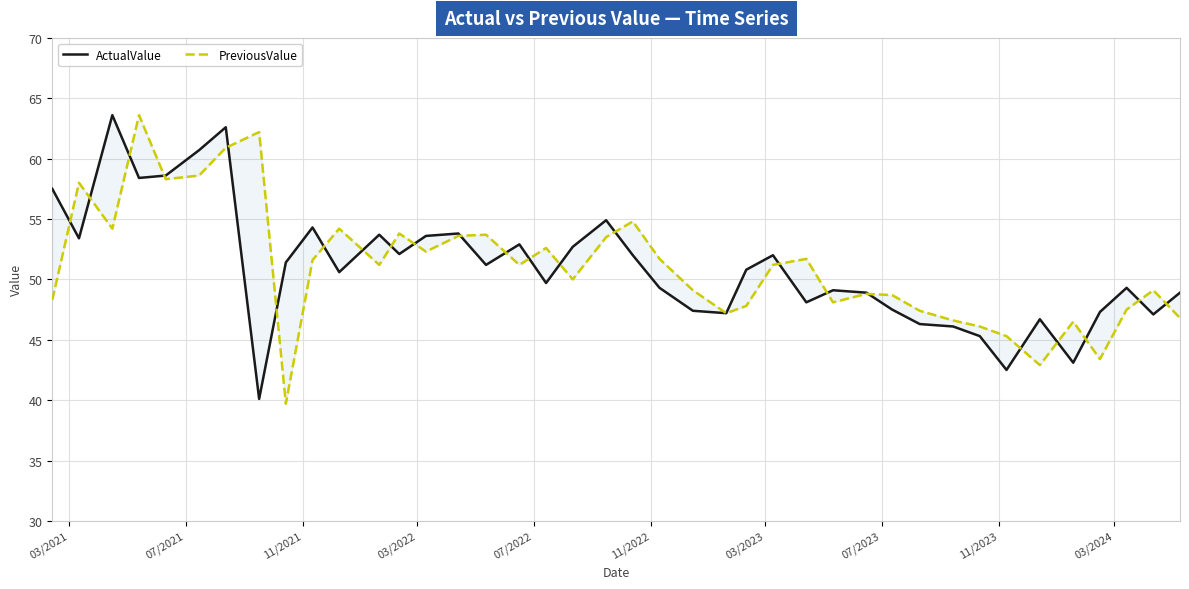

How many lines are shown in the chart?

2